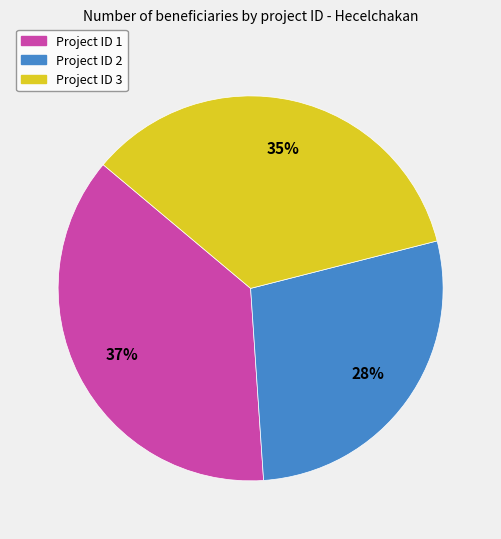

Is there a majority slice in this chart?

No